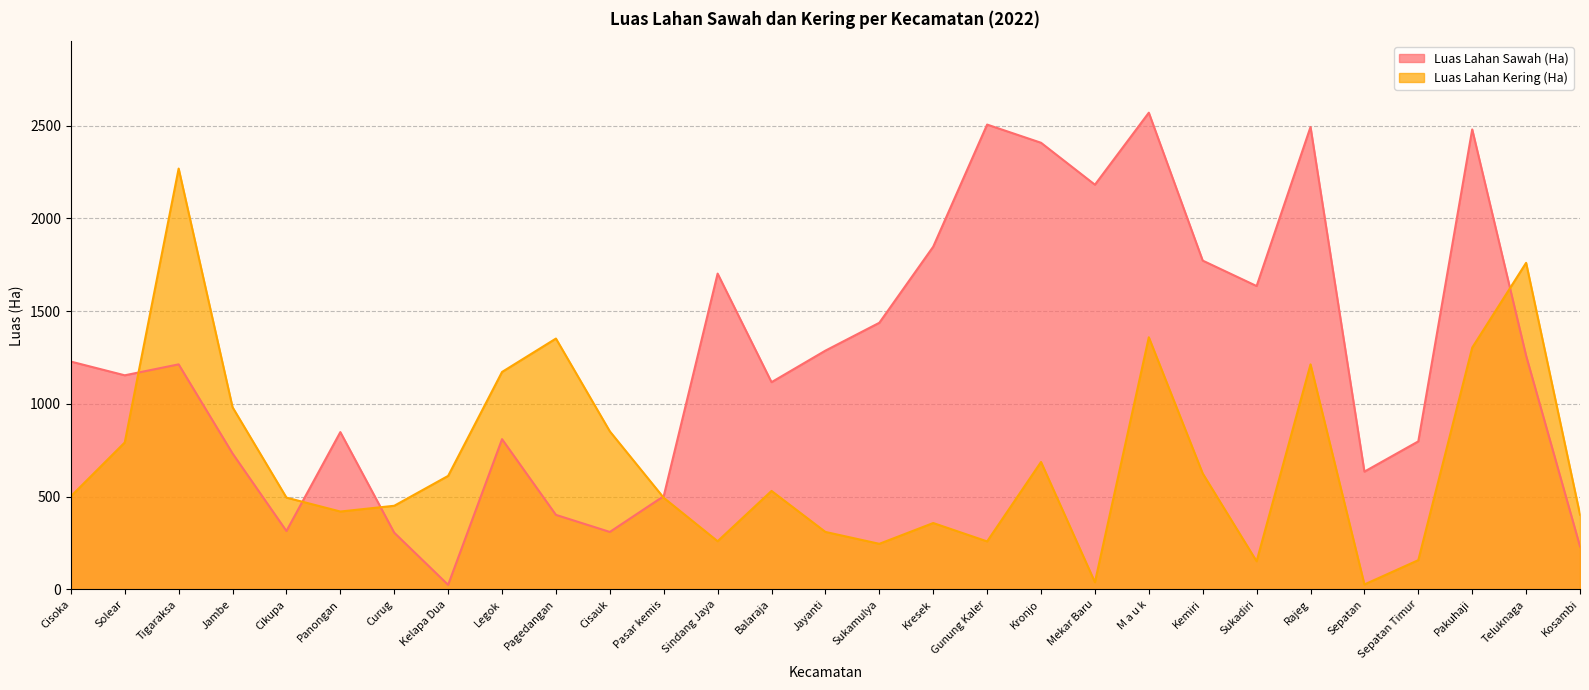

Which series changed the most between Balaraja and Kresek?

Luas Lahan Sawah (Ha)